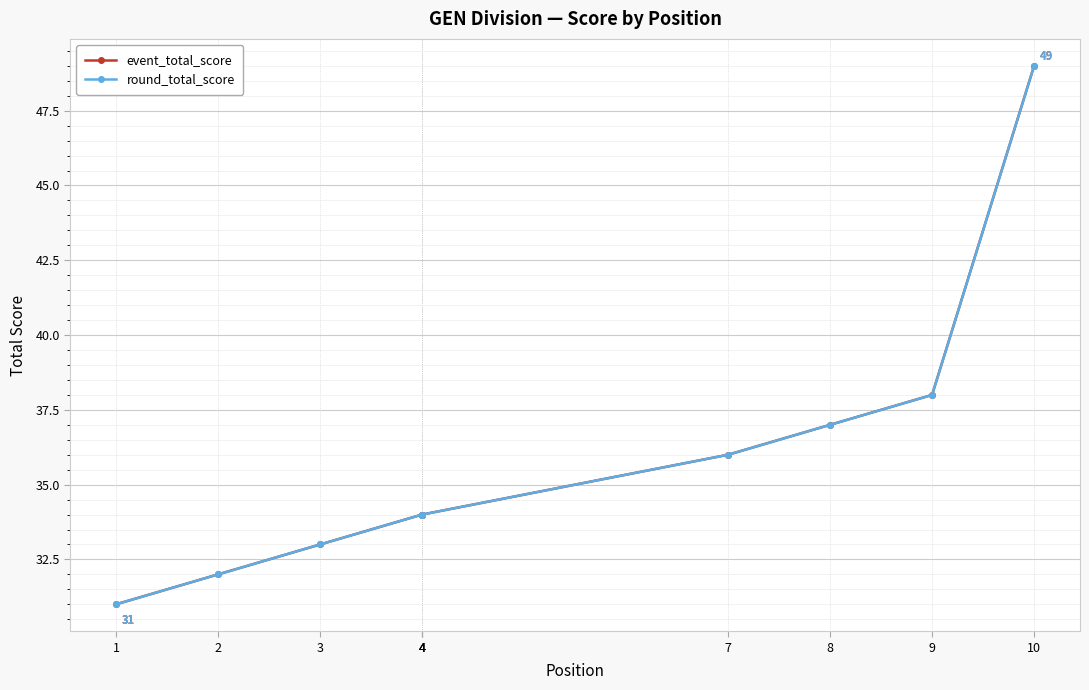

The value of round_total_score at 1 is 6. True or false?

False